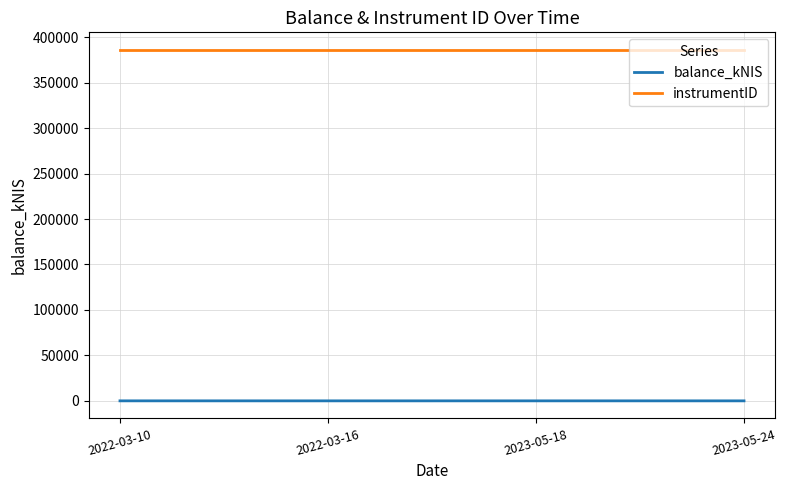

True or false: instrumentID has more than 1 points higher than both neighbors.

False